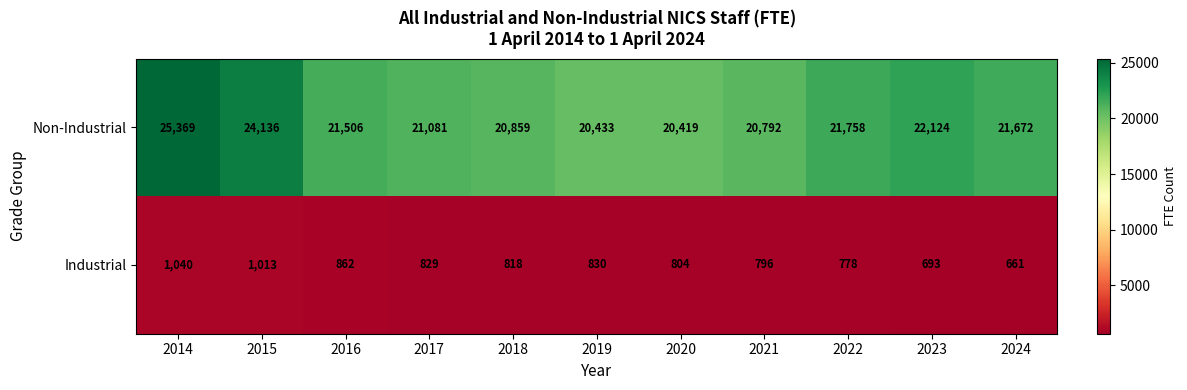

Which label corresponds to the smallest value in the chart?

2024